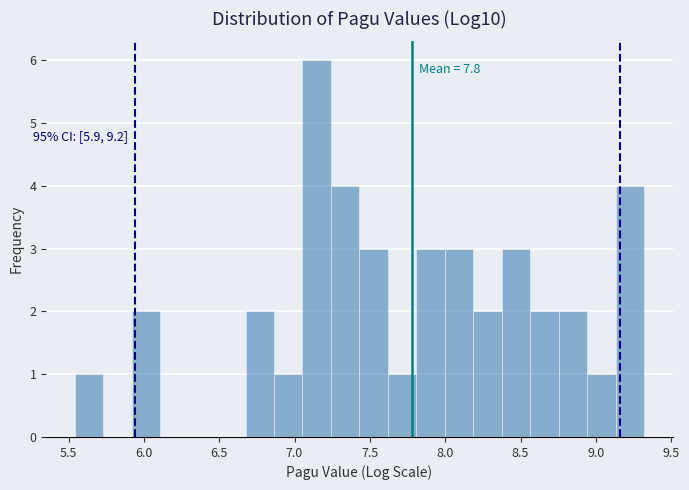

Read against the x-axis, roughly where is the centre of the tallest bar?

7.15